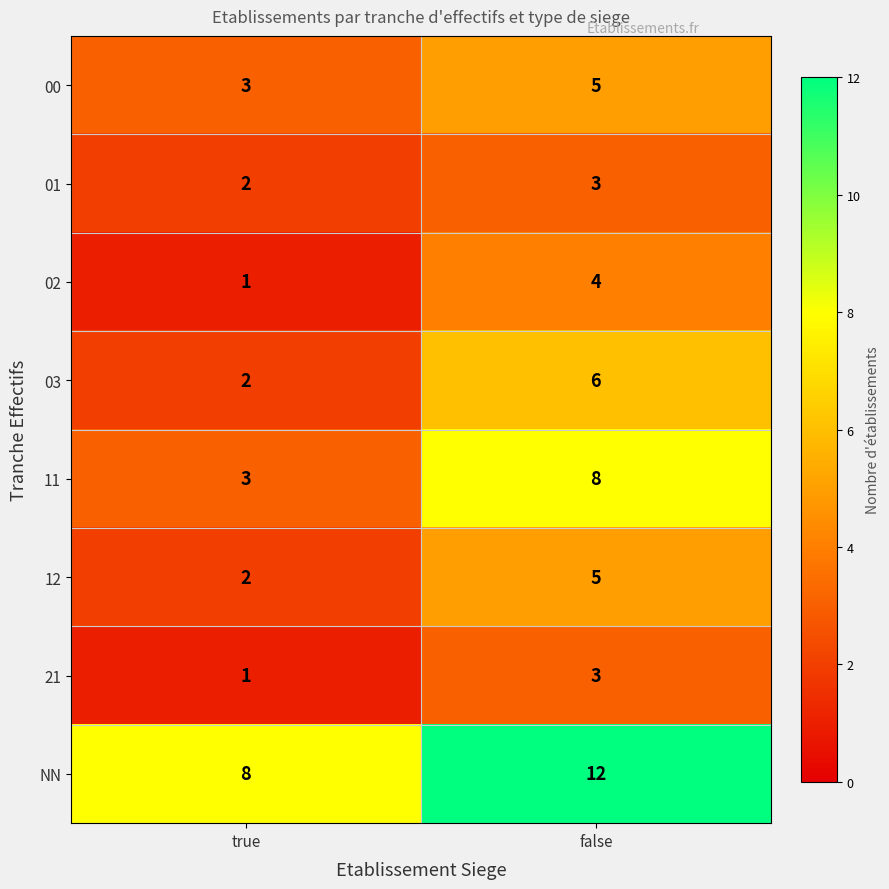

Reading left to right, extract all data points from this chart.

00: true=3	false=5
01: true=2	false=3
02: true=1	false=4
03: true=2	false=6
11: true=3	false=8
12: true=2	false=5
21: true=1	false=3
NN: true=8	false=12